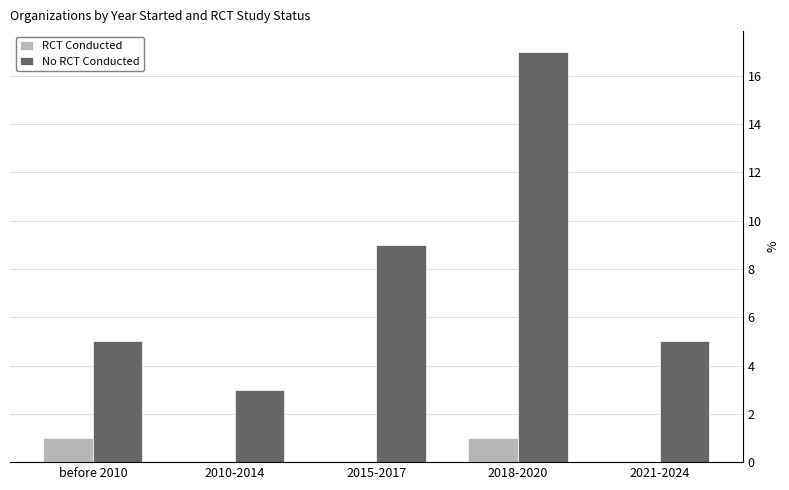

Is it true that RCT Conducted equals -1 at 2021-2024?

False